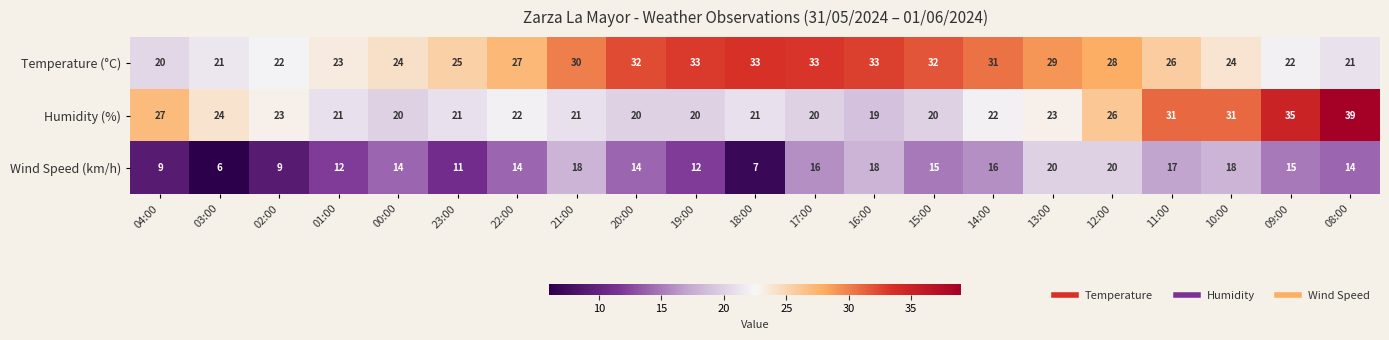

Which series has the widest spread of values?

Humidity (%)